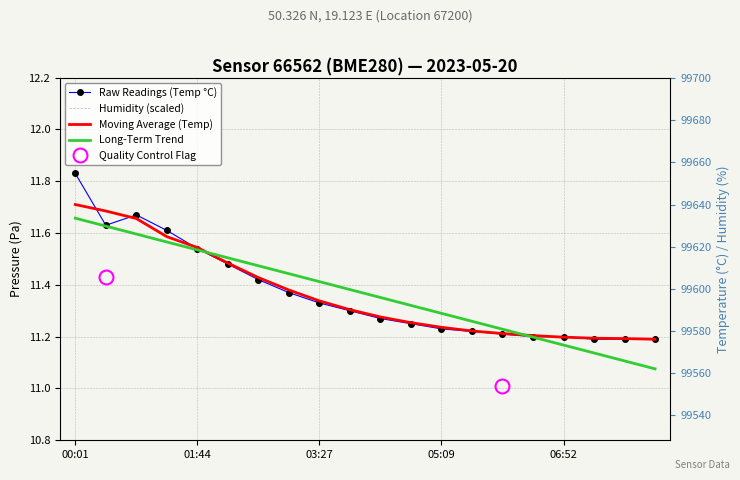

Reading right to left, what are all the values shown in this chart?

Raw Readings (Temp °C): 11.2	11.2	11.2	11.2	11.2	11.2	11.2	11.2	11.2	11.3	11.3	11.3	11.4	11.4	11.5	11.5	11.6	11.7	11.6	11.8
Humidity (scaled): 21.3	21.3	21.3	21.3	21.3	21.3	21.3	21.3	21.3	21.3	21.3	21.3	21.3	21.2	21.2	21.2	21.2	21.2	21.1	21.1
Moving Average (Temp): 11.2	11.2	11.2	11.2	11.2	11.2	11.2	11.2	11.3	11.3	11.3	11.3	11.4	11.4	11.5	11.5	11.6	11.7	11.7	11.7
Long-Term Trend: 11.1	11.1	11.1	11.2	11.2	11.2	11.3	11.3	11.3	11.4	11.4	11.4	11.4	11.5	11.5	11.5	11.6	11.6	11.6	11.7